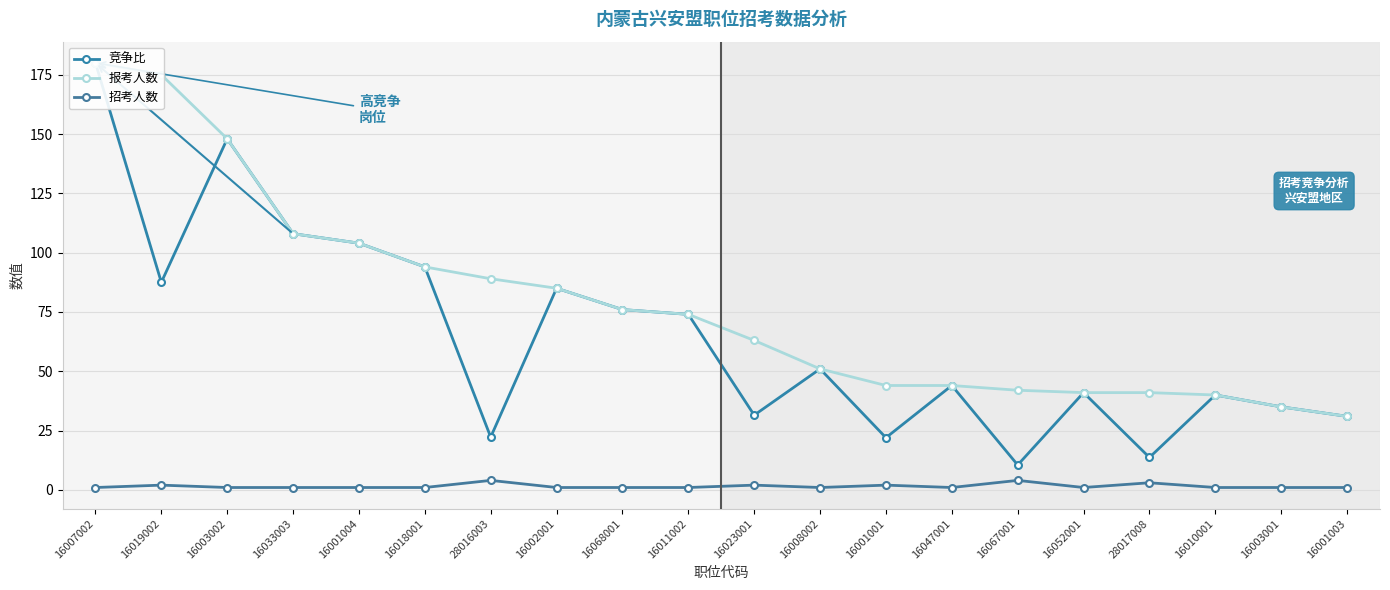

Which has a higher value, 16001001 or 28017008?

16001001